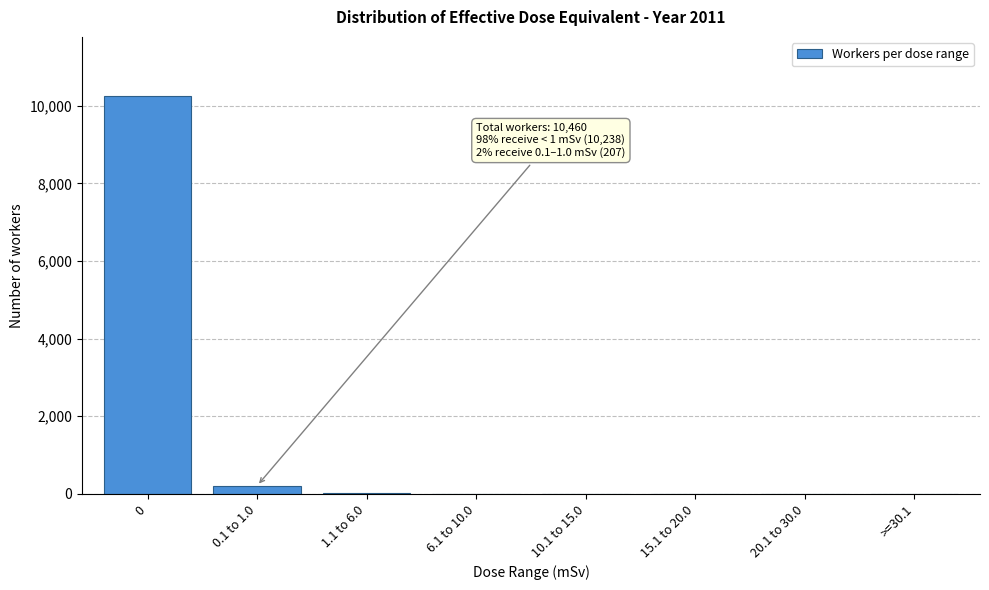

Is it true that the value at 20.1 to 30.0 is -6366?

False